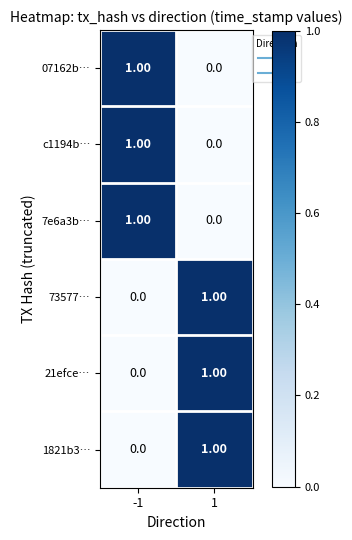

What is the total value across all series at 1?

3